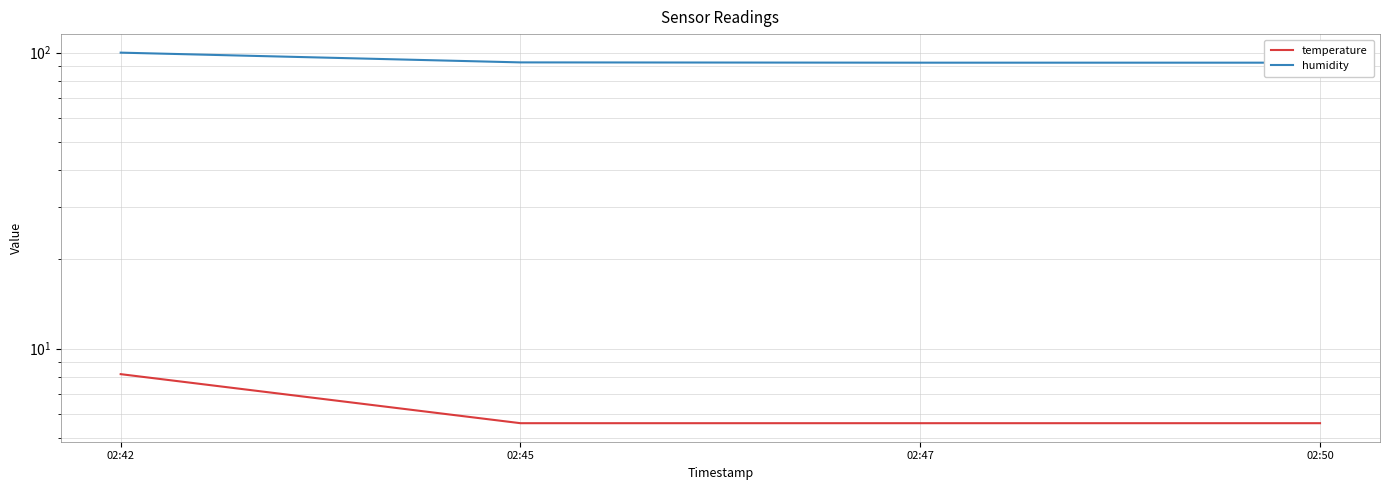

Reading left to right, extract all data points from this chart.

temperature: 8.2	5.6	5.6	5.6
humidity: 99.9	92.6	92.4	92.4